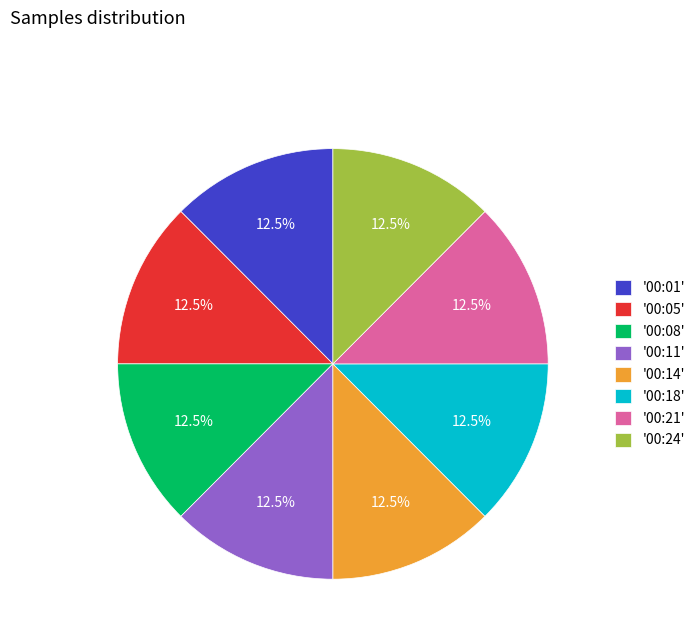

Combined, do '00:18' and '00:01' account for over 50%?

No